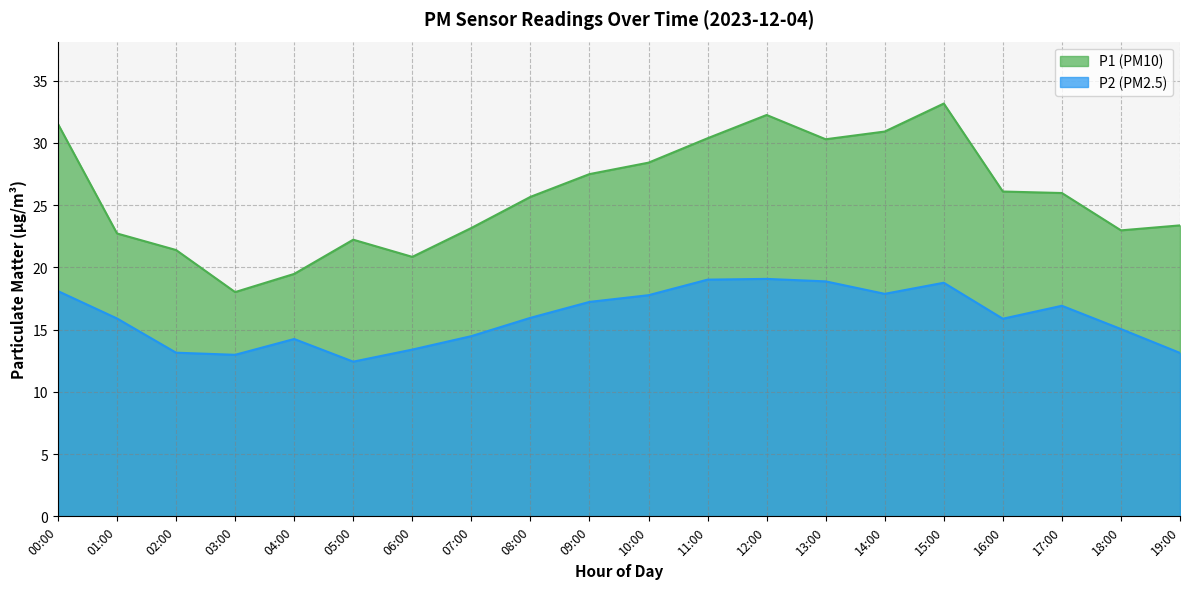

True or false: P2 and P1 cross at least once.

False